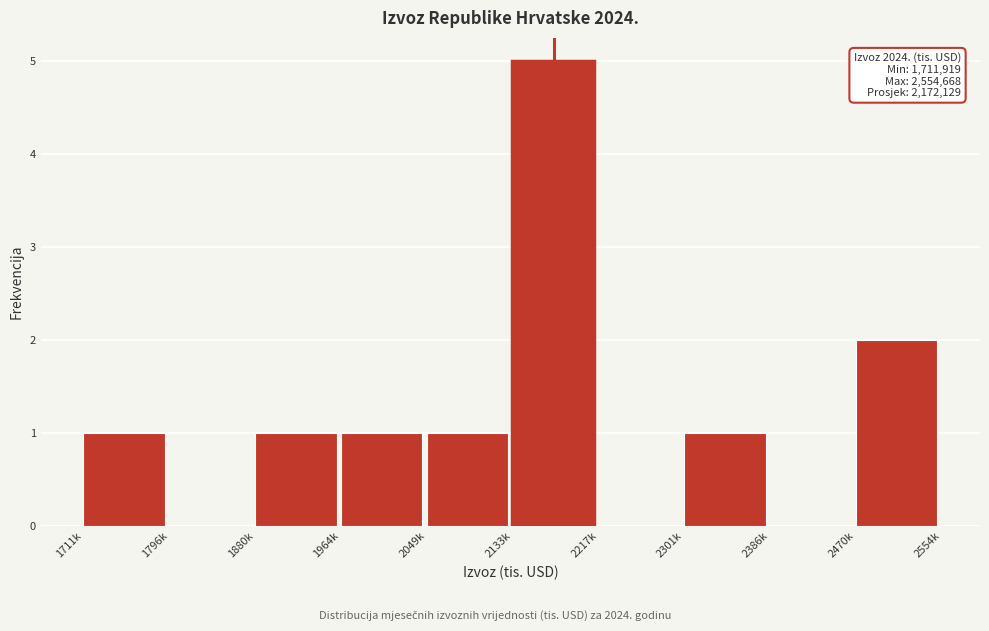

Reading right to left, list all the values displayed in this chart.

2470k=2	2386k=0	2301k=1	2217k=0	2133k=5	2049k=1	1964k=1	1880k=1	1796k=0	1711k=1